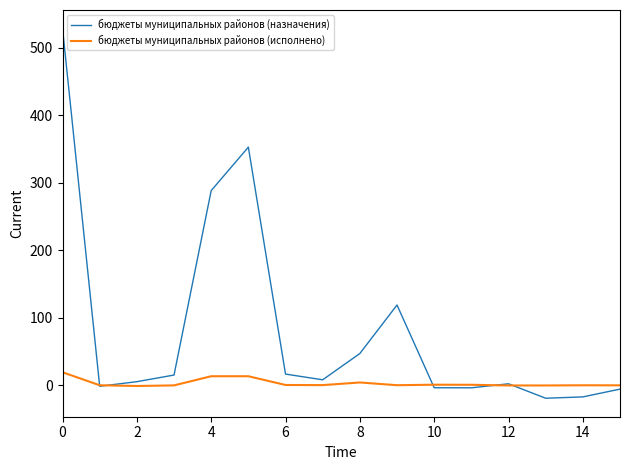

What is the highest value of the бюджеты муниципальных районов (исполнено) series?

19.3